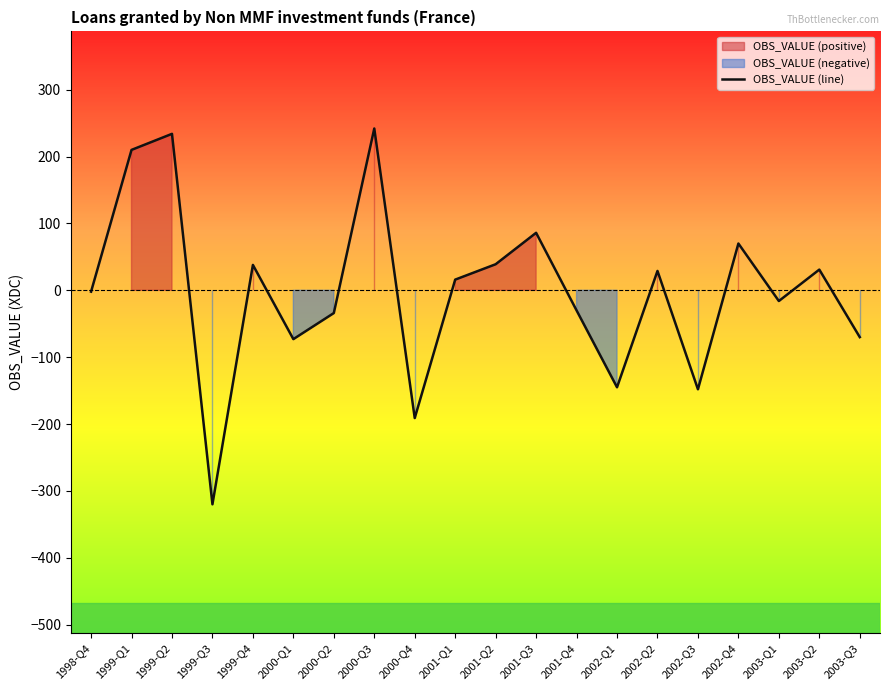

What is the label of the 2nd point from the left?

1999-Q1